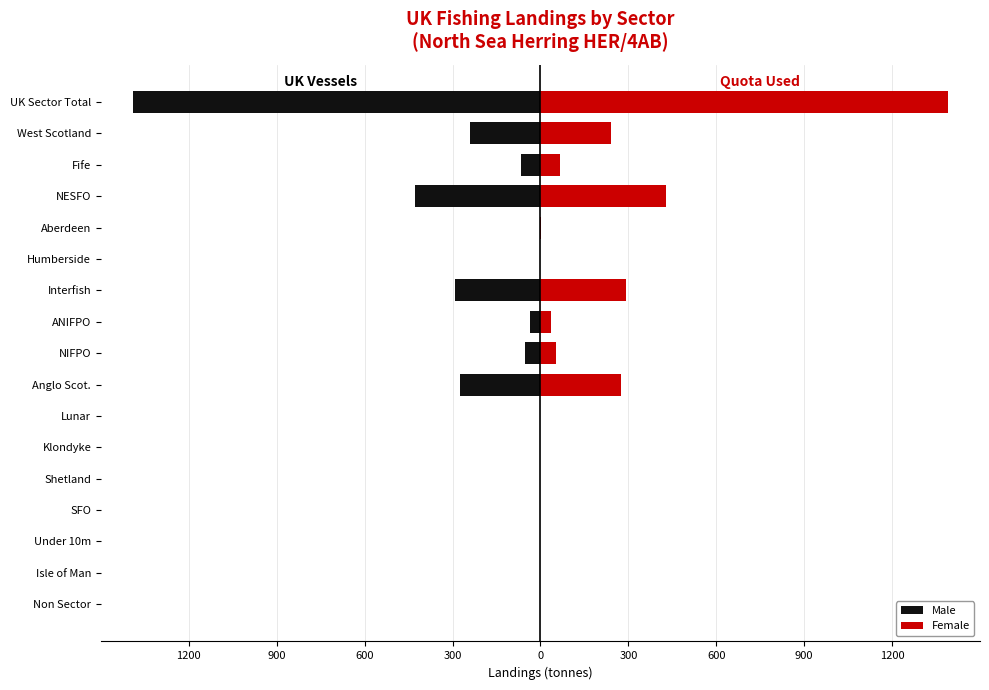

How many distinct data groups are displayed?

2